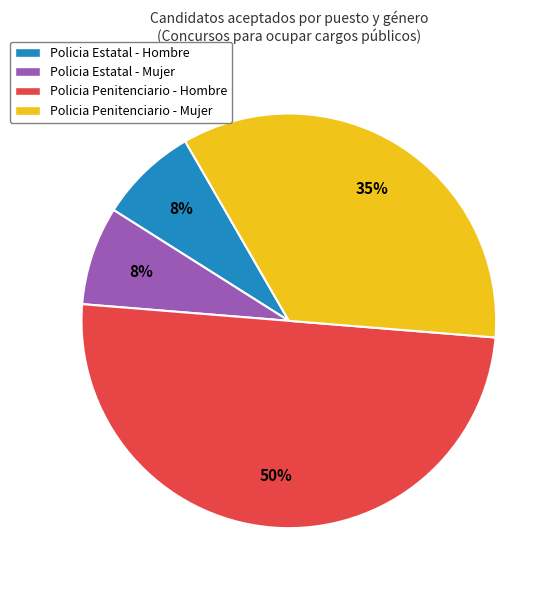

What is the largest slice in the pie chart?

Policia Penitenciario - Hombre